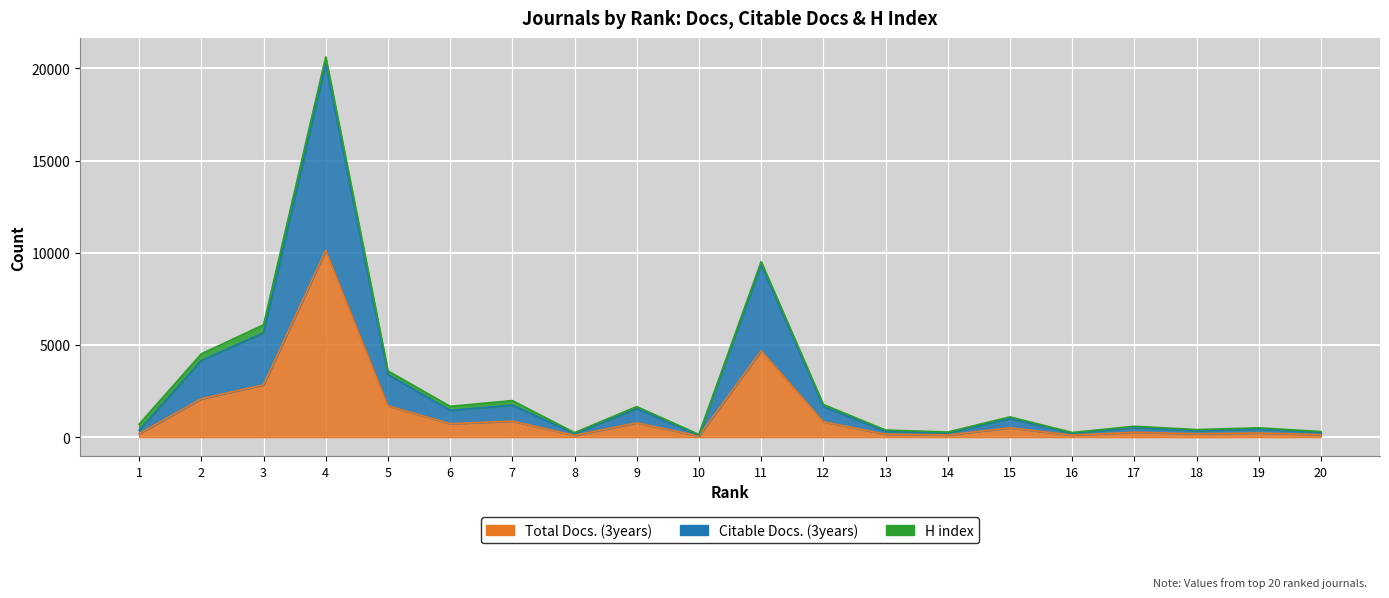

At which label does Total Docs. (3years) reach its minimum?

10